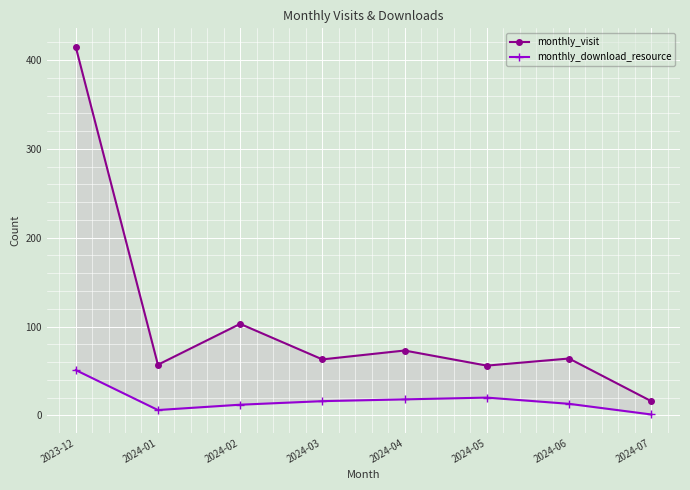

At which category does the chart reach its peak across all series?

2023-12